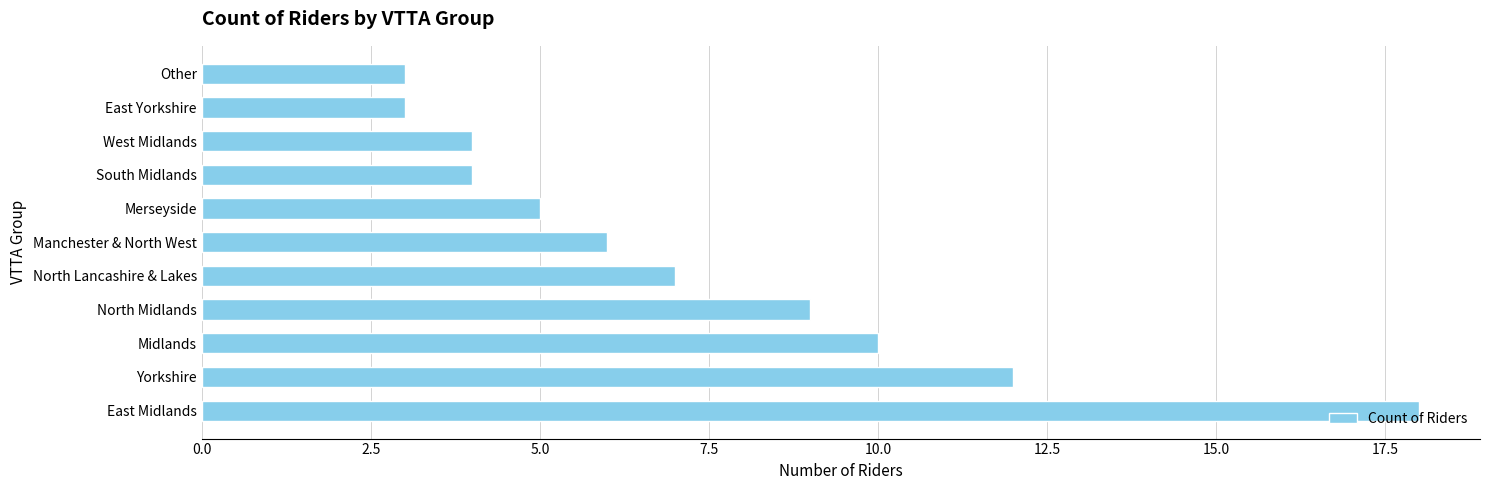

What is the smallest value displayed?

3